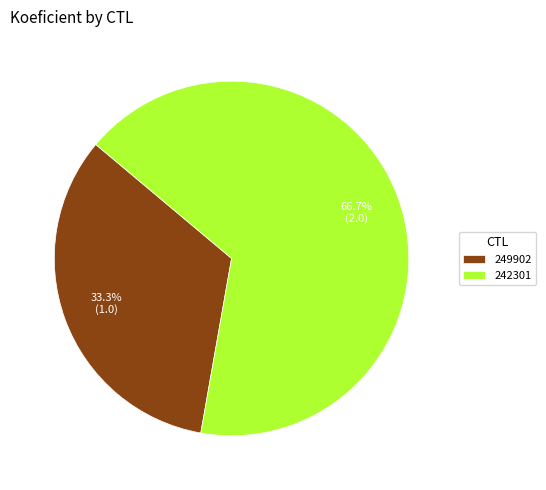

To the nearest percent, what is the difference between the largest and smallest slice percentages?

33%